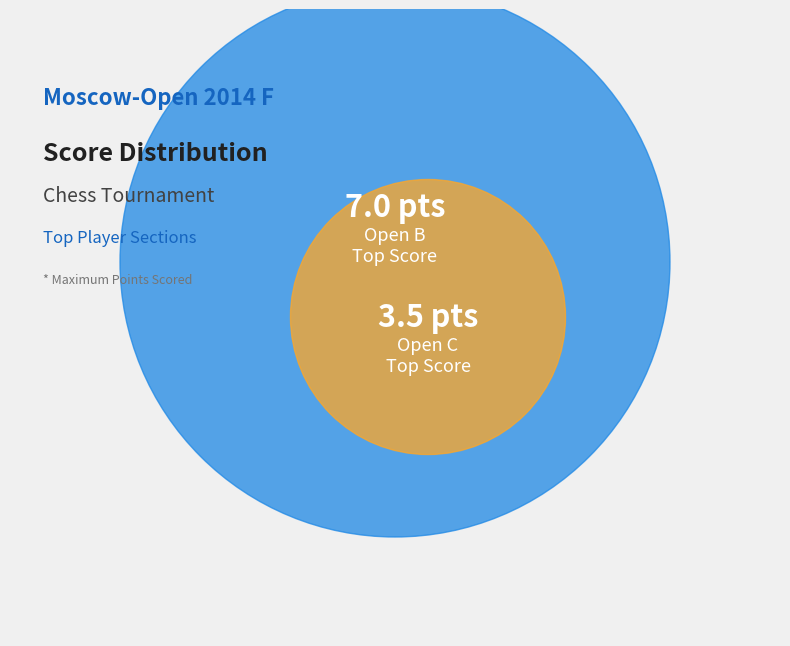

Rank the categories by value from lowest to highest.

Open C, Open B